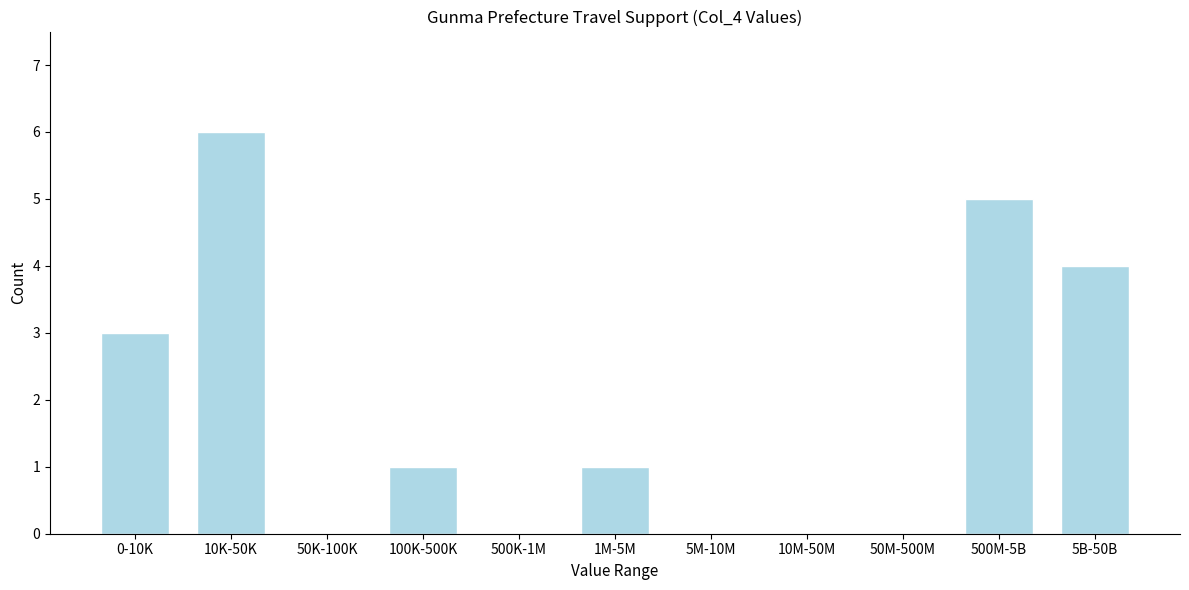

Reading left to right, transcribe all the data shown in this chart.

0-10K=3	10K-50K=6	50K-100K=0	100K-500K=1	500K-1M=0	1M-5M=1	5M-10M=0	10M-50M=0	50M-500M=0	500M-5B=5	5B-50B=4